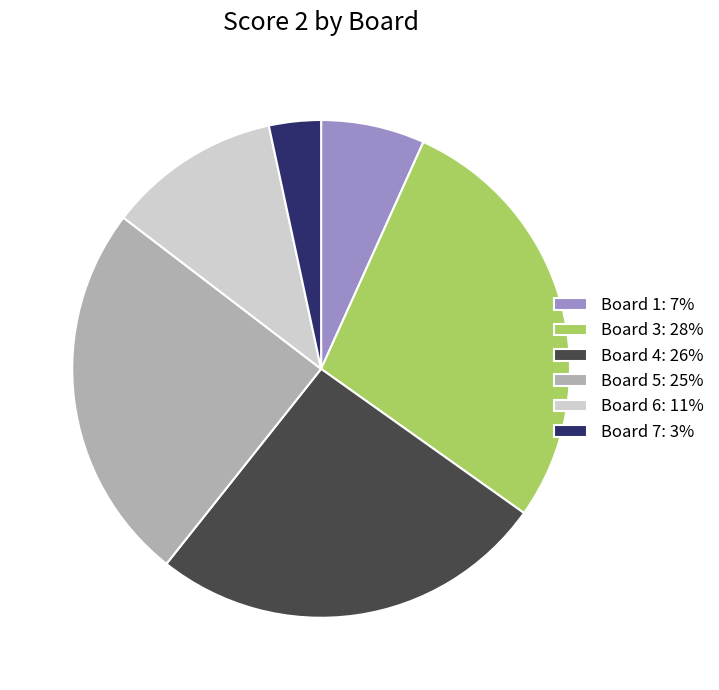

Is there any slice that represents more than half of the pie?

No